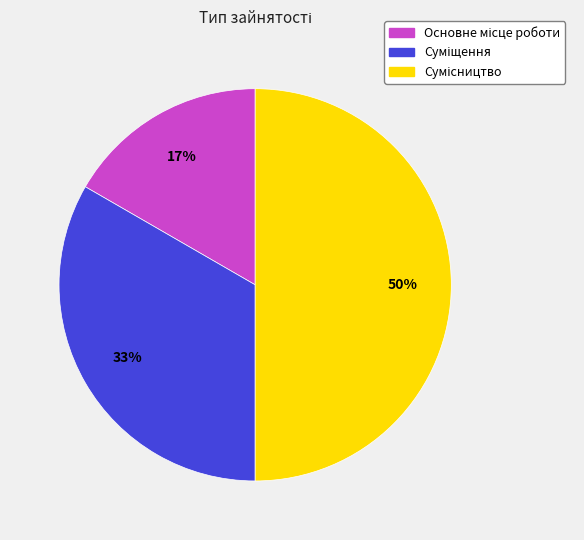

To the nearest percent, what is the average slice percentage?

33%